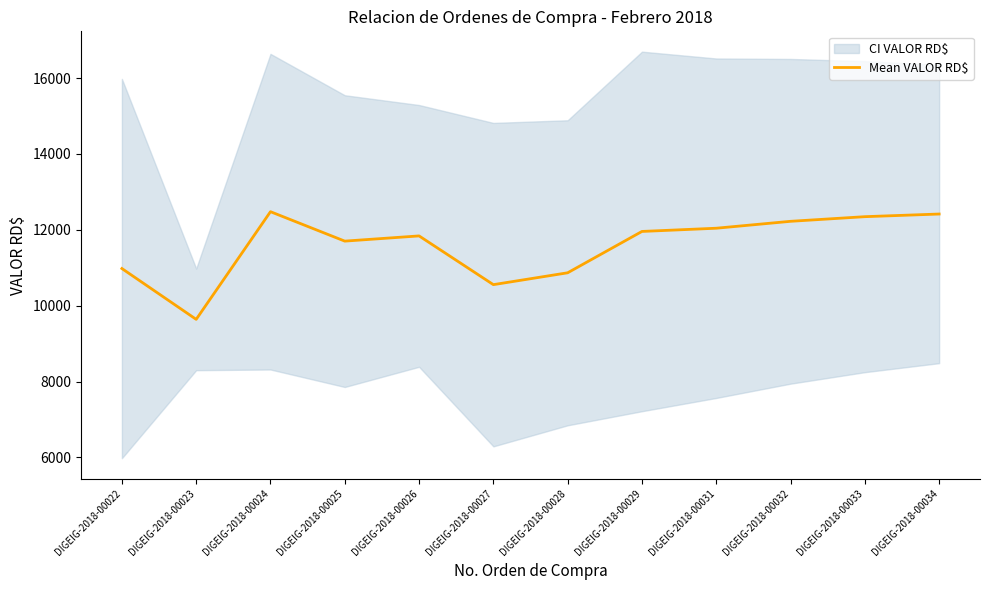

Does the chart have visible grid lines?

No